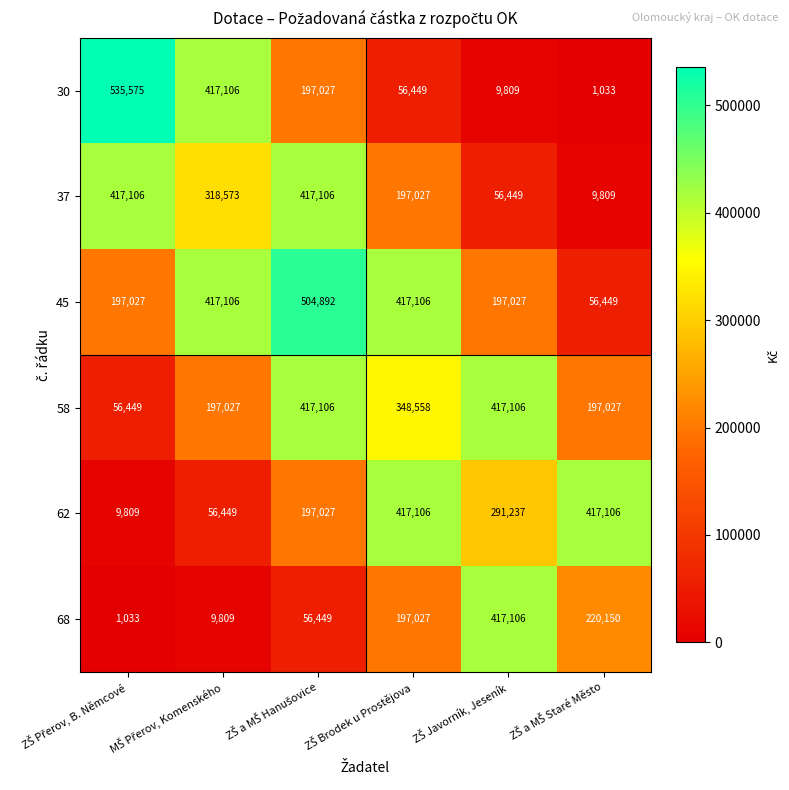

What is the highest value of the 37 series?

417106